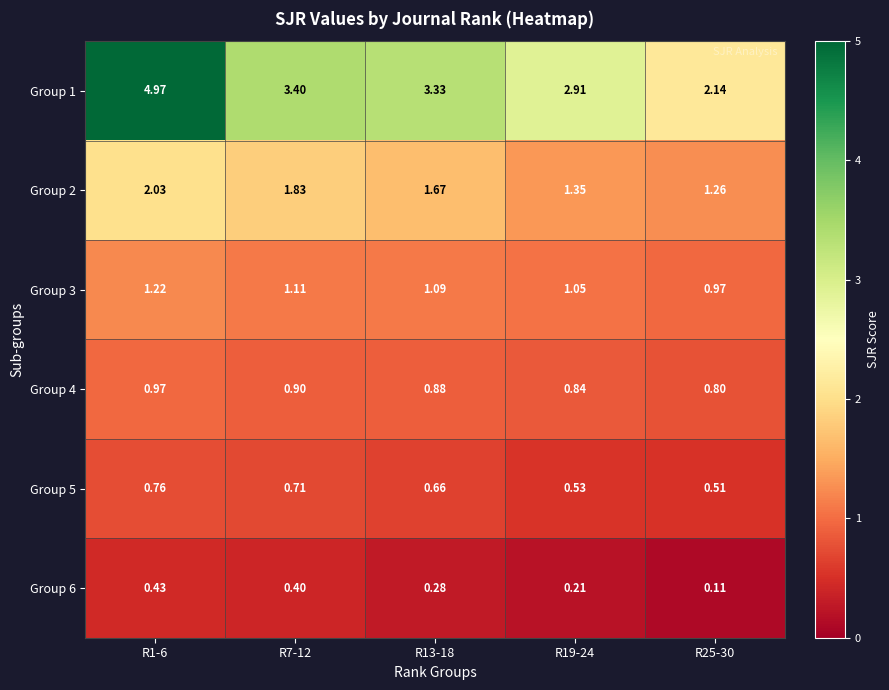

How many distinct data groups are displayed?

6